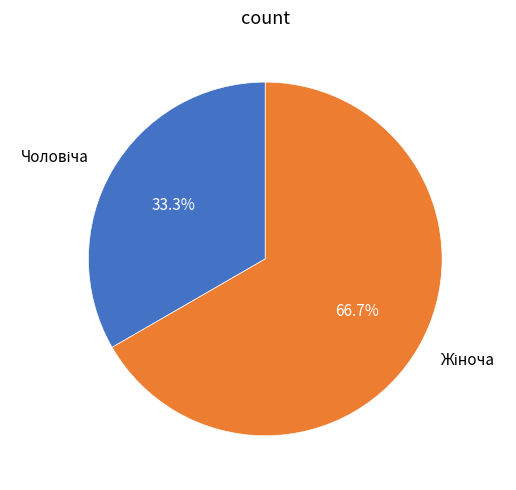

Which slice is the largest?

Жіноча